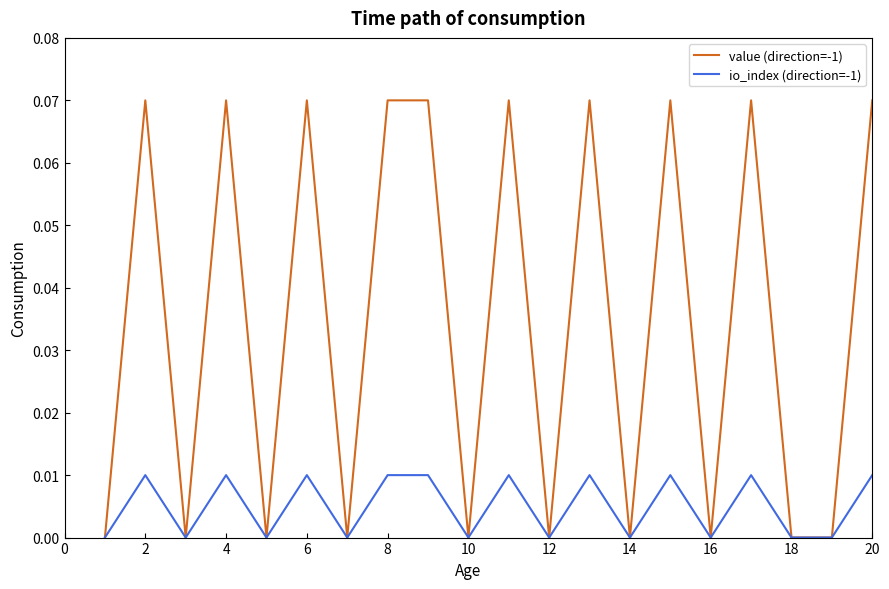

List the series in order of their overall mean, lowest first.

io_index (direction=-1), value (direction=-1)